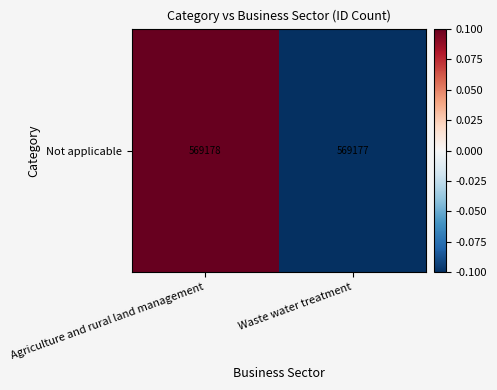

True or false: the data shows 0.1 at Agriculture and rural land management.

True